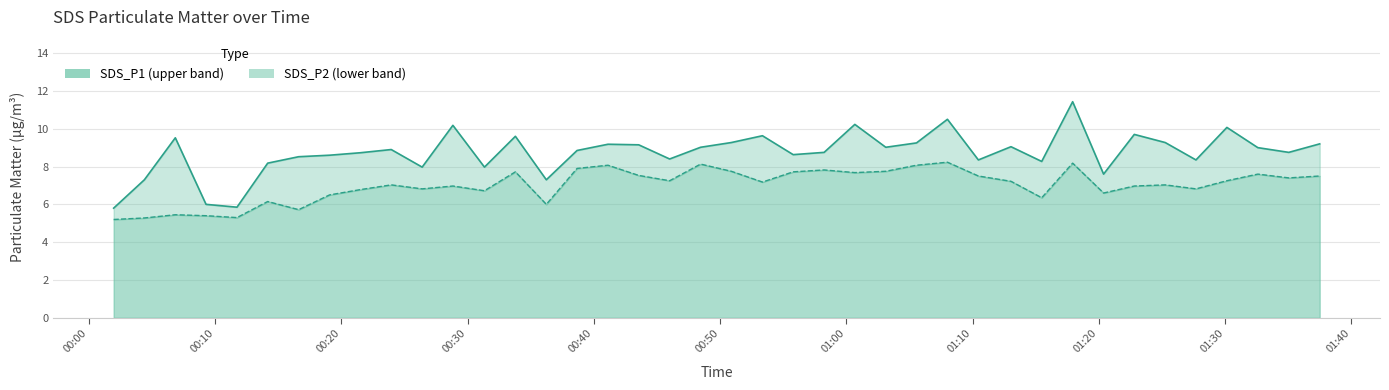

What is the average value of the SDS_P2 series?

7.0